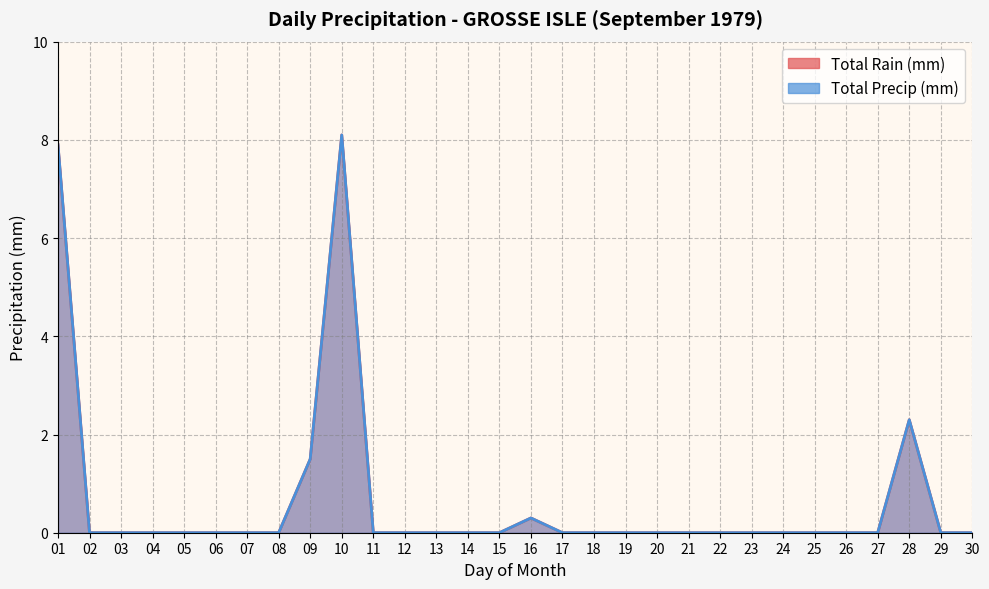

True or false: Total Rain (mm) and Total Precip (mm) cross at least once.

False